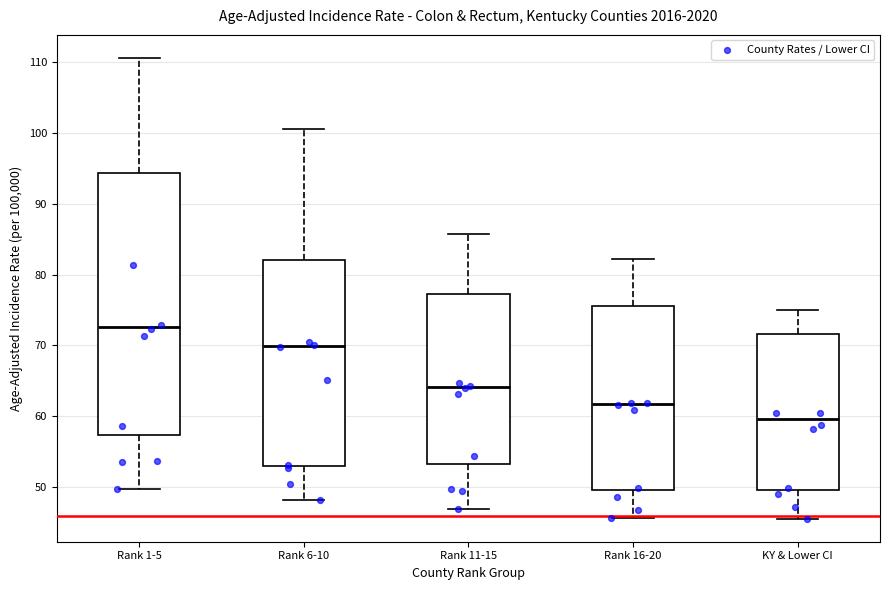

Where is the upper edge of the box for Rank 6-10 on the y-axis? The values are not printed on the chart, so give them approximately, as read against the axis.

82